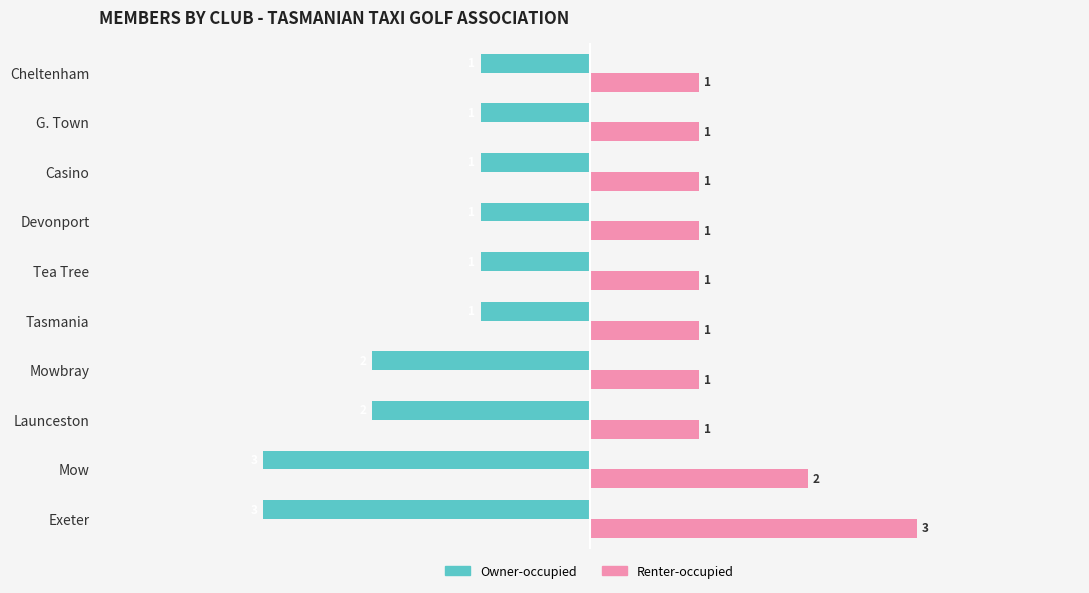

What is the greatest value displayed?

3